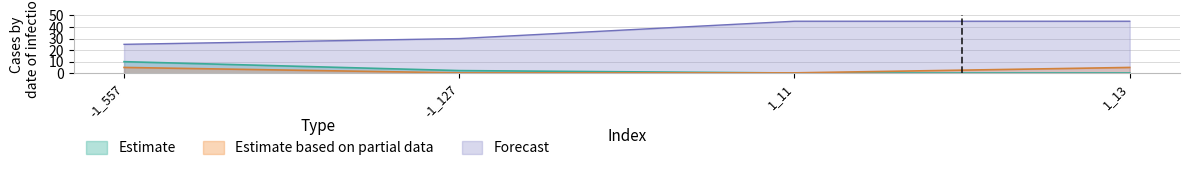

How many data points in Estimate are above 2?

2